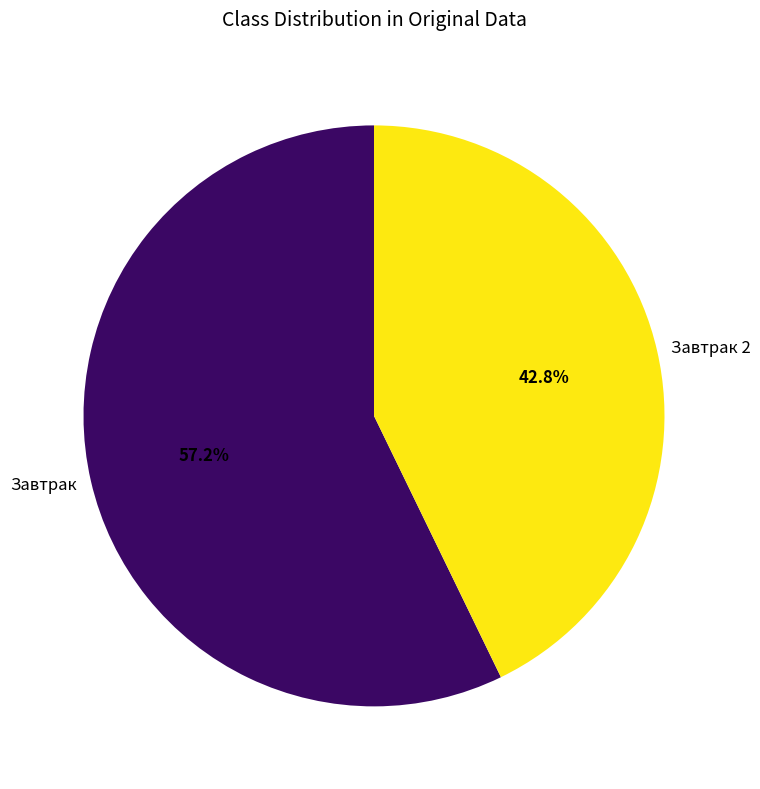

To the nearest percent, what percentage of the pie is Завтрак?

57%